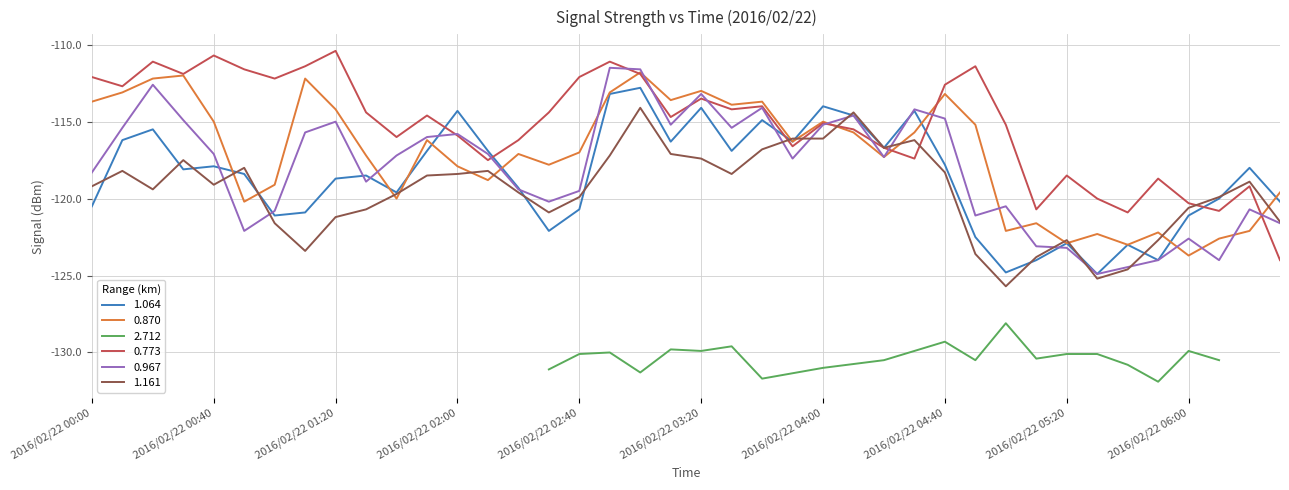

What is the approximate value of 1.064 at 2016/02/22 06:20?

-118.0